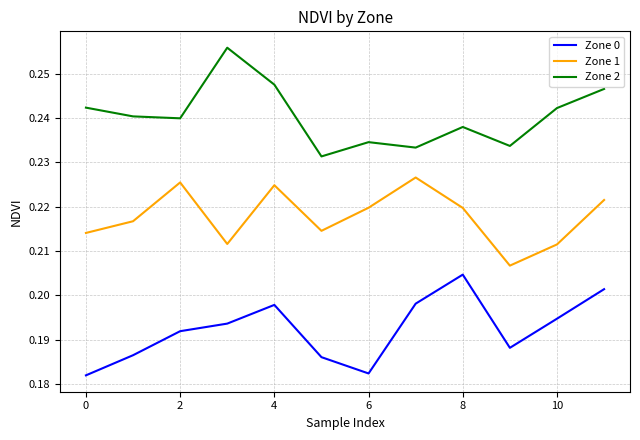

True or false: Zone 1 and Zone 2 cross at least once.

False